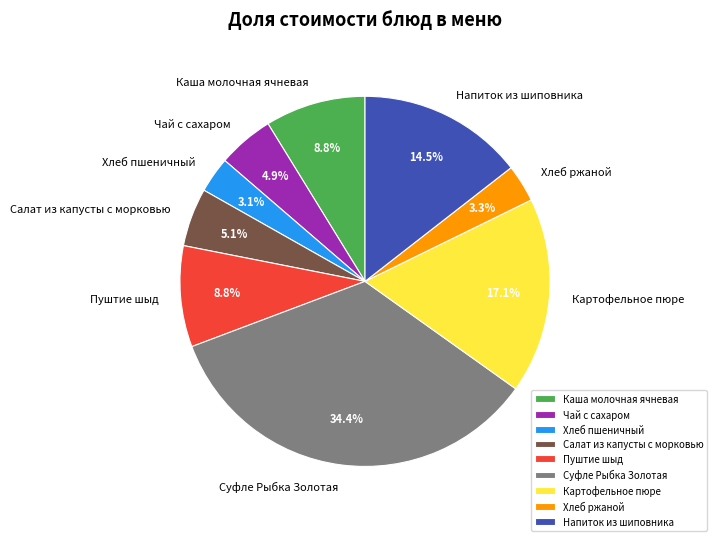

How many segments does this pie chart have?

9